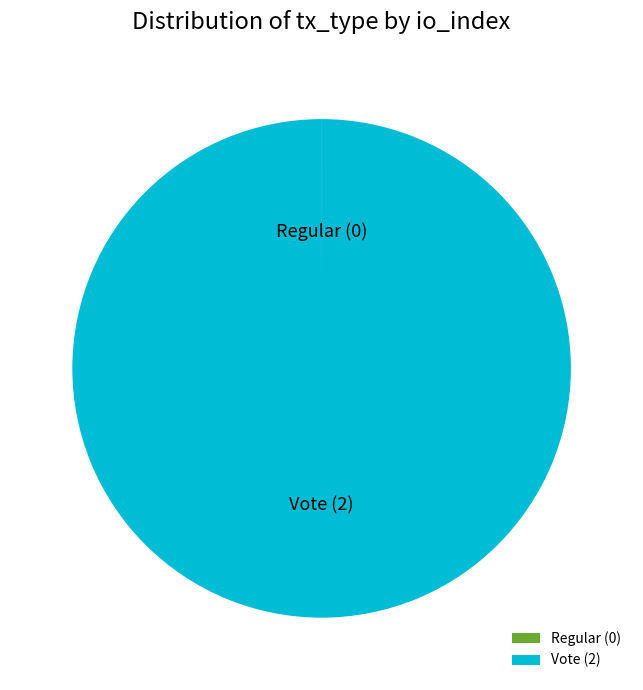

What is the largest slice in the pie chart?

Vote (2)